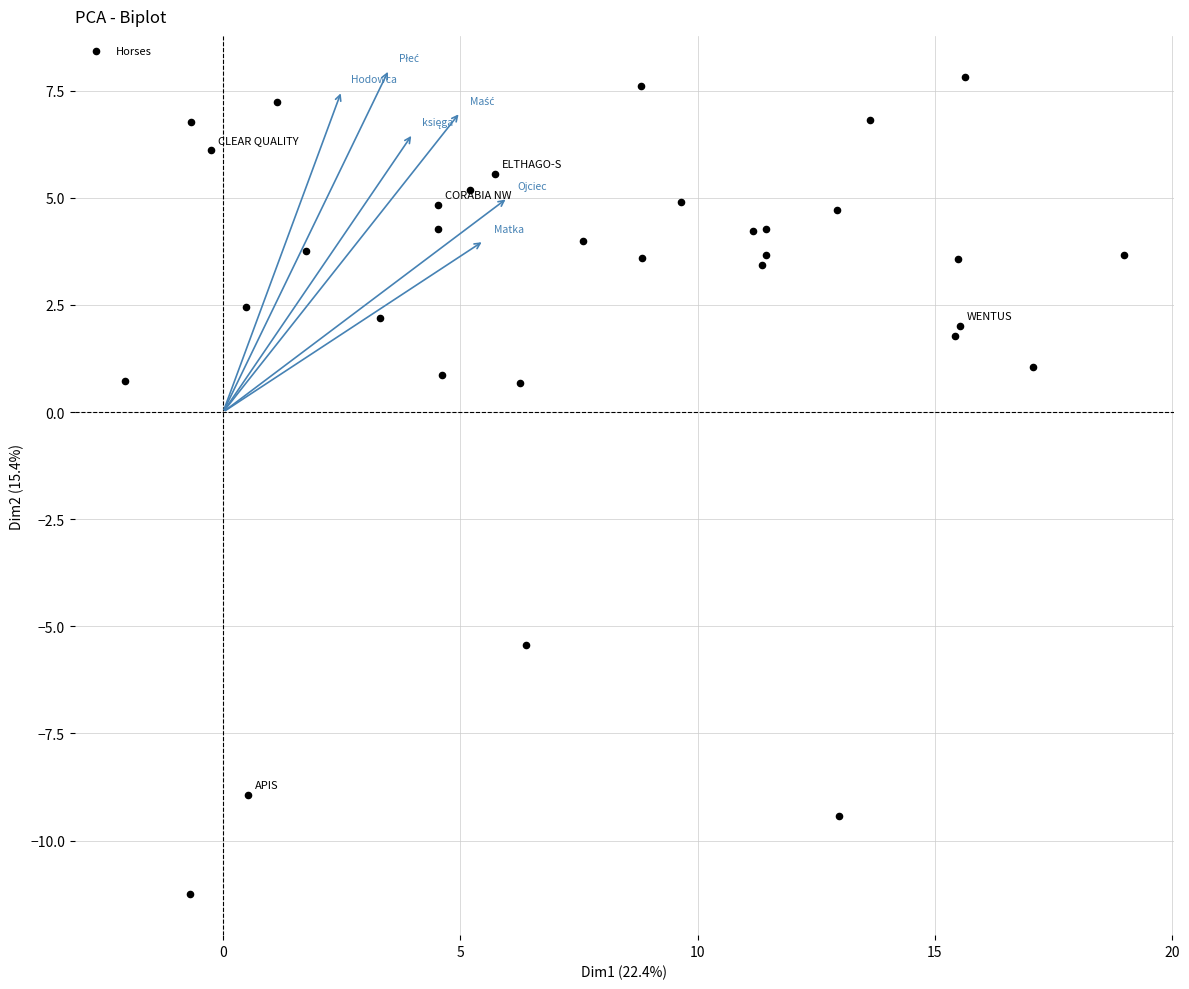

What is the range of X values (max minus min)?

21.1